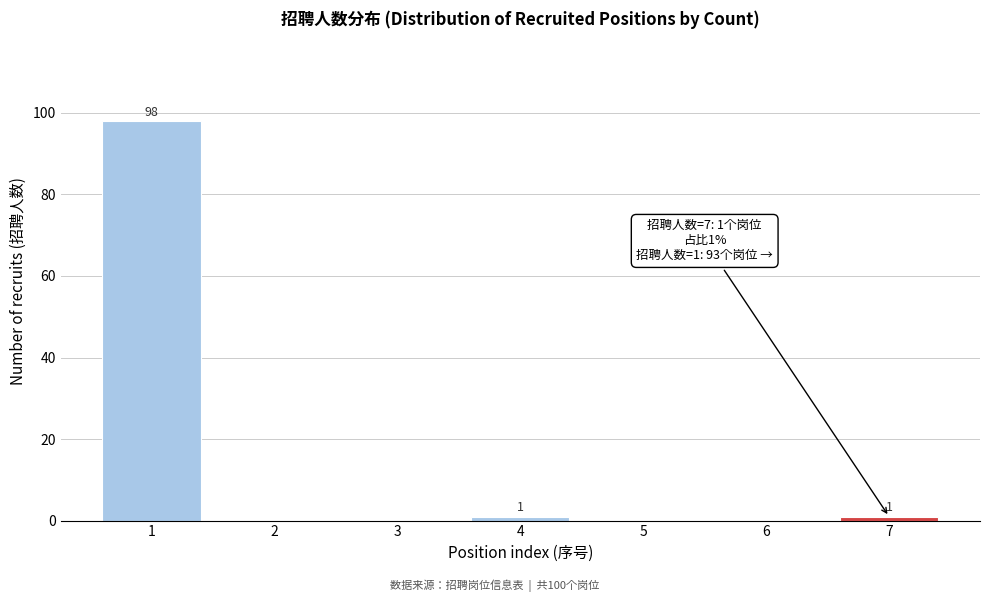

Reading left to right, what are all the values shown in this chart?

1=98	2=0	3=0	4=1	5=0	6=0	7=1